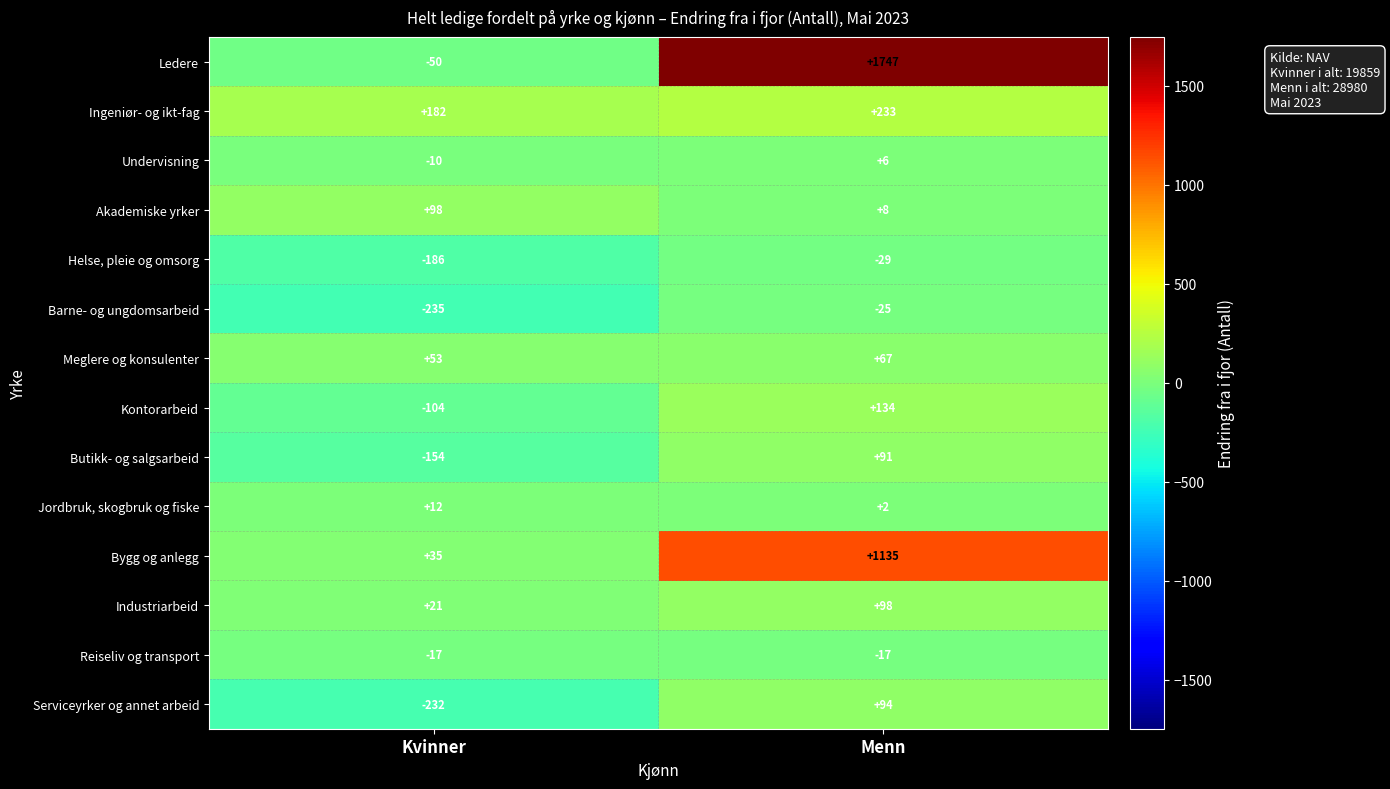

At which category is the sum across all series the highest?

Menn